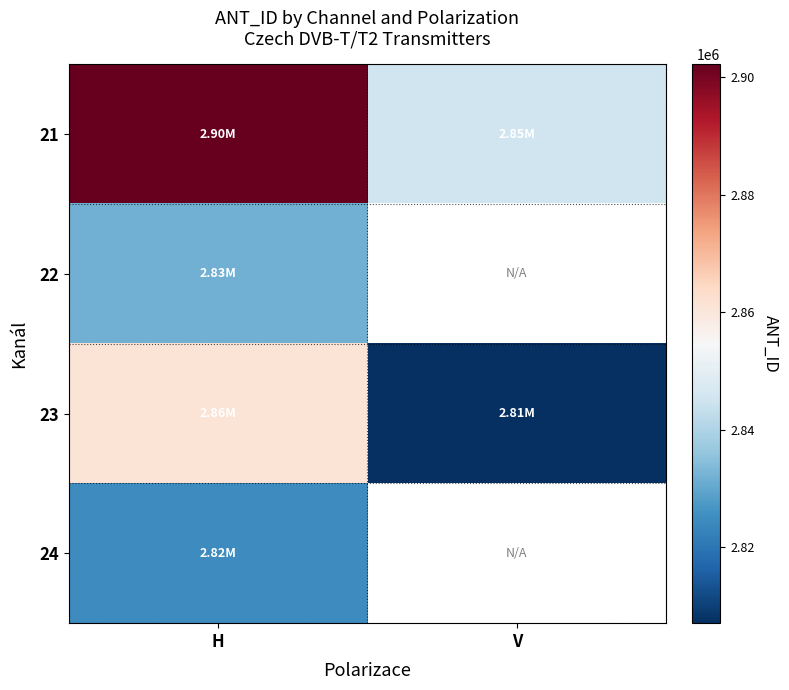

Which has a higher value, V or H?

H